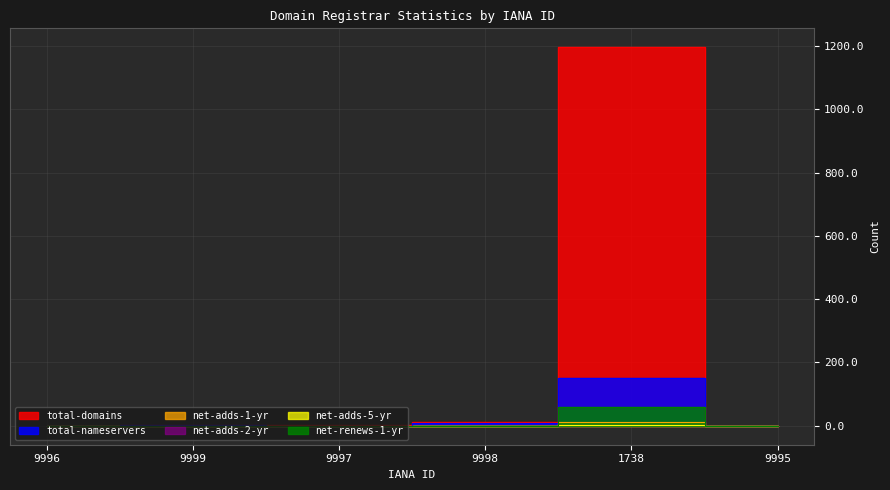

How many interior local peaks does the total-nameservers series have?

2